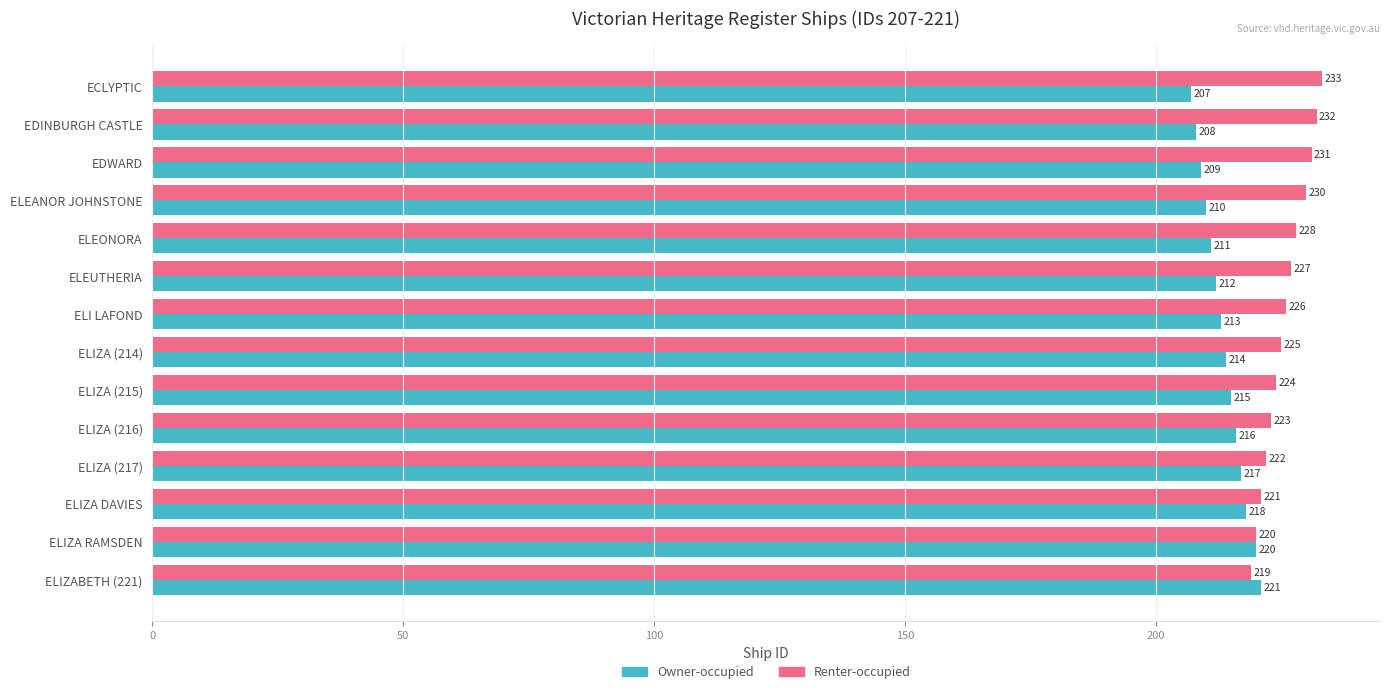

Which category has the lowest value in the Renter-occupied series?

ELIZABETH (221)